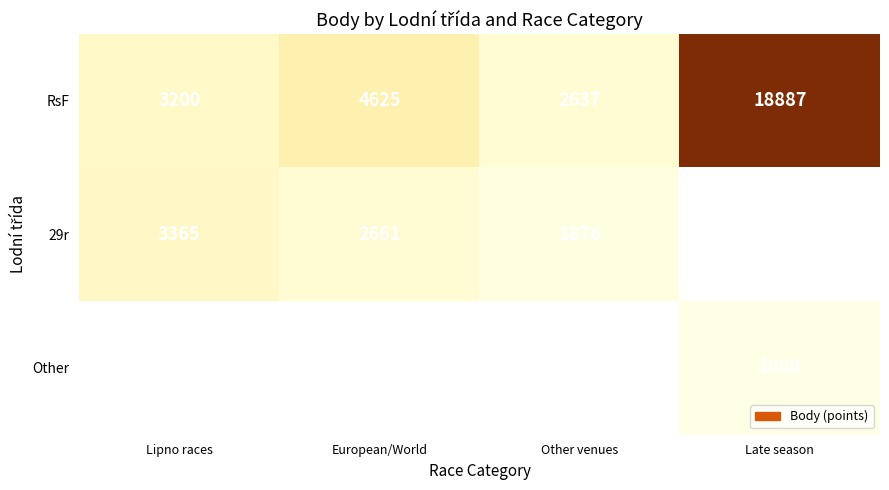

Is the value of RsF at Other venues greater than the value of 29r at European/World?

No